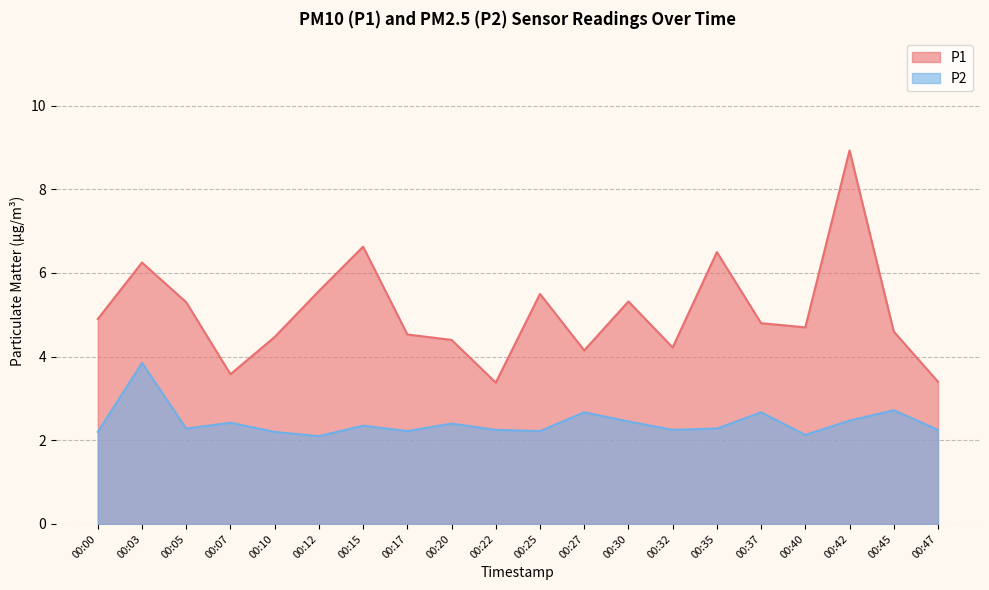

What is the approximate value of P1 at 00:07?

3.6